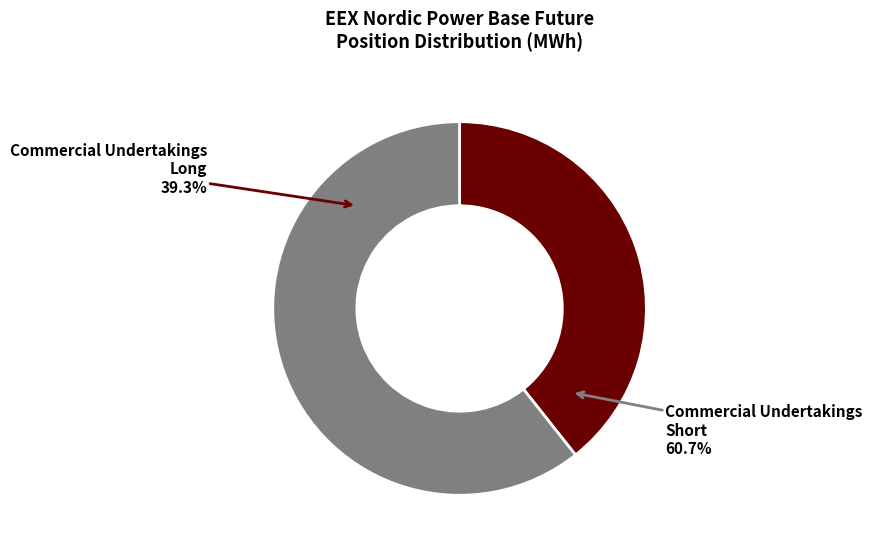

Is Other Financial Institutions the majority of the pie?

No